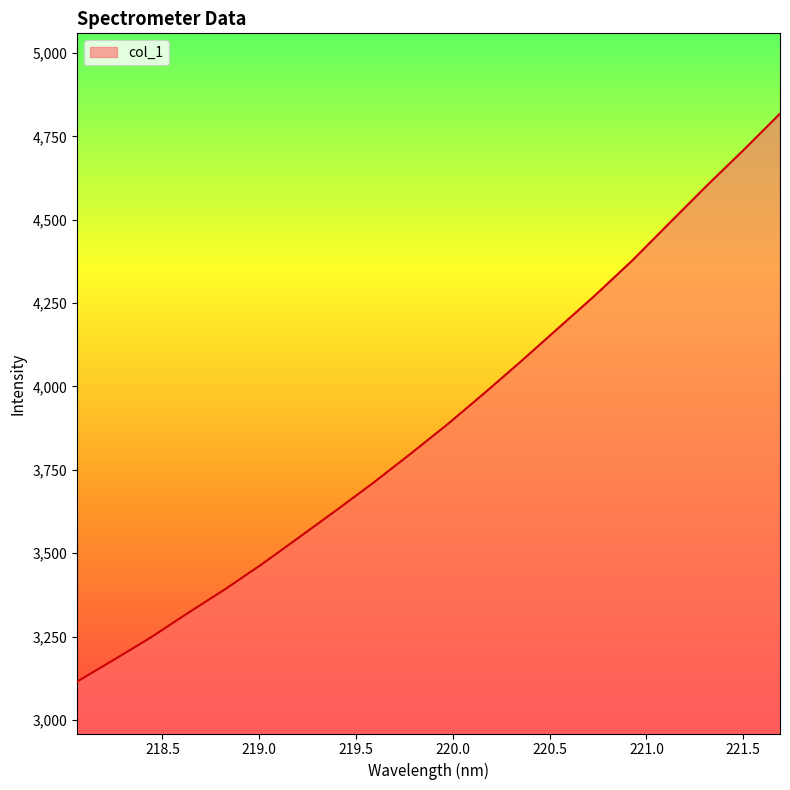

What is the maximum value shown in the chart?

4818.0